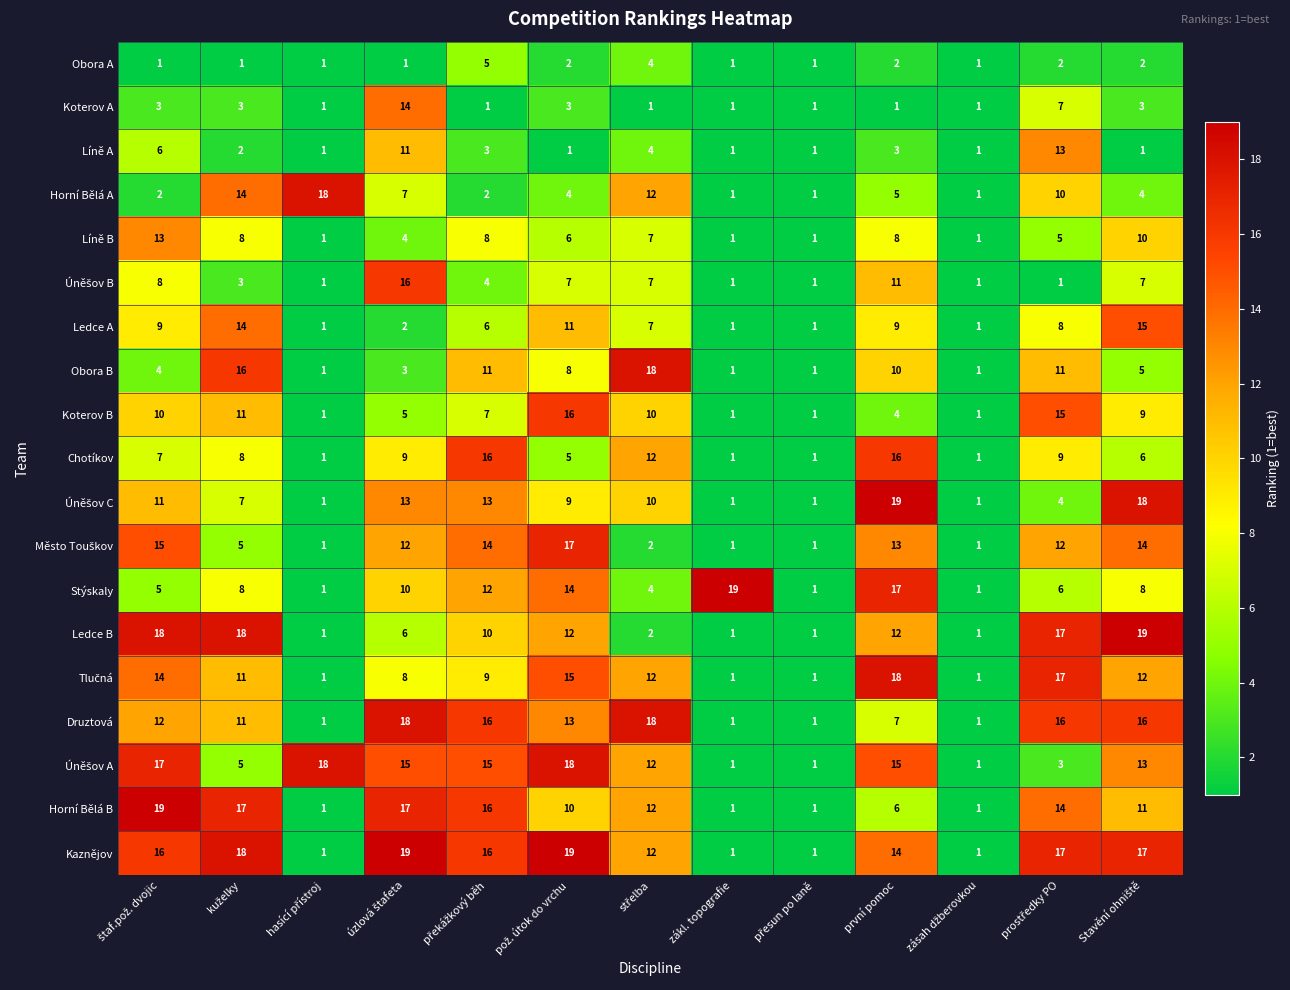

At how many categories does at least one series exceed 10?

11